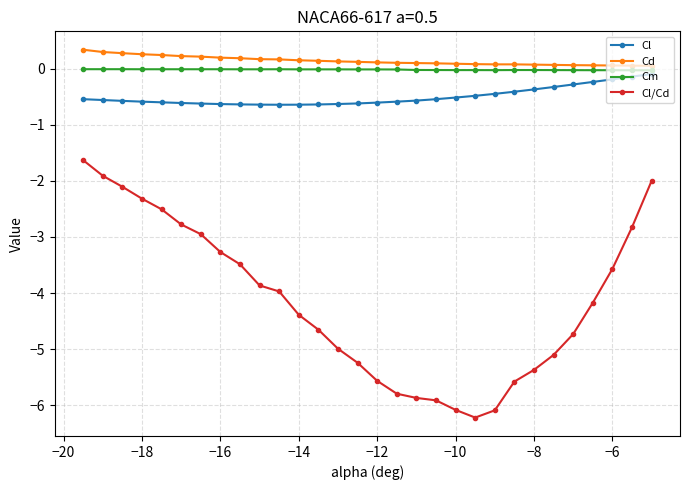

What is the value of the Cl point at the 8th from the left?

-0.6